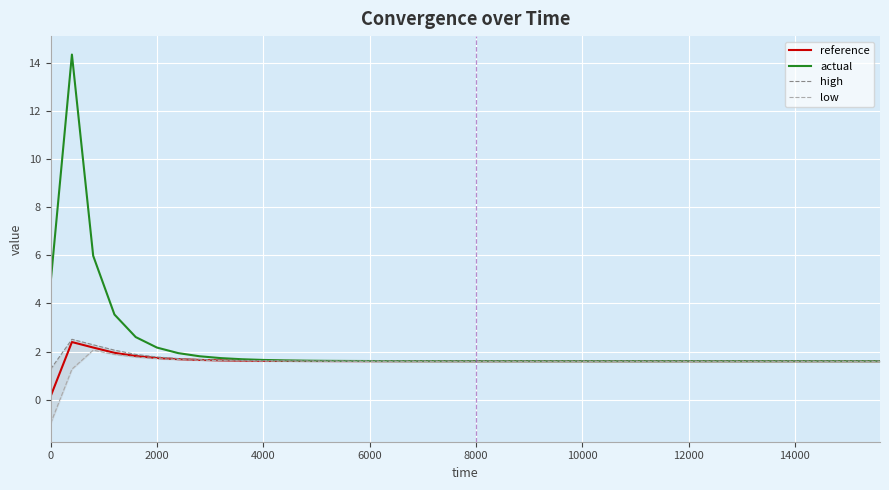

How many values in low are below zero?

1